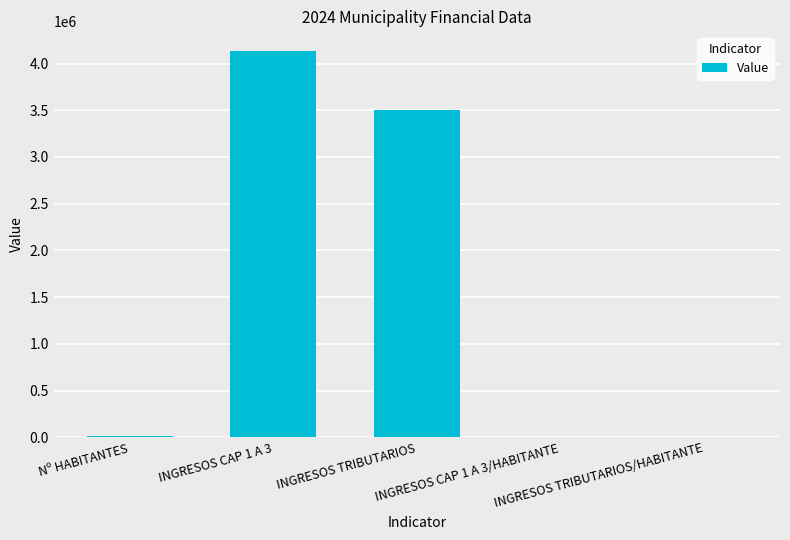

What is the sum of all values?

7650283.8